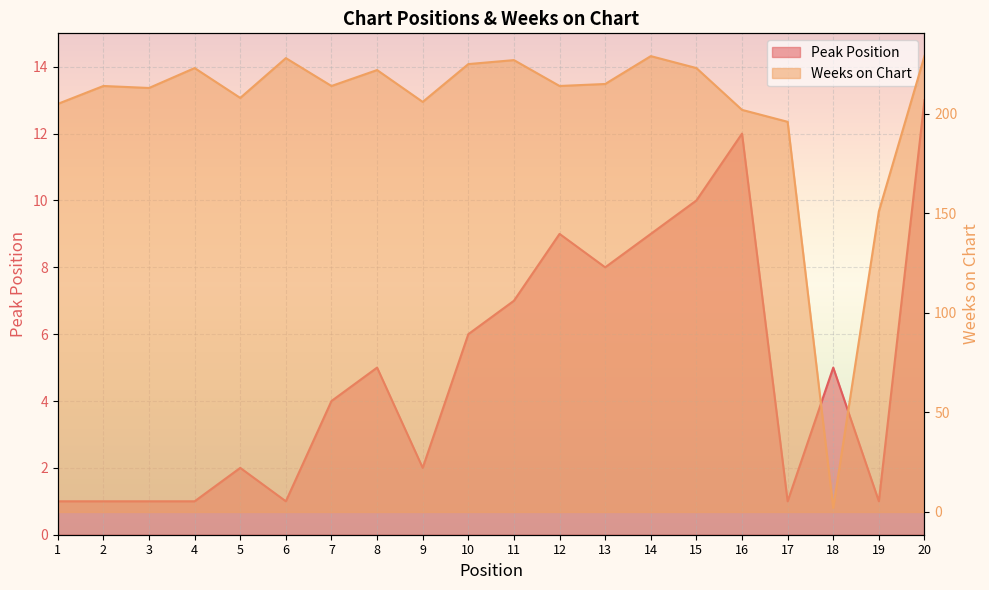

At which label does Weeks on Chart reach its minimum?

18